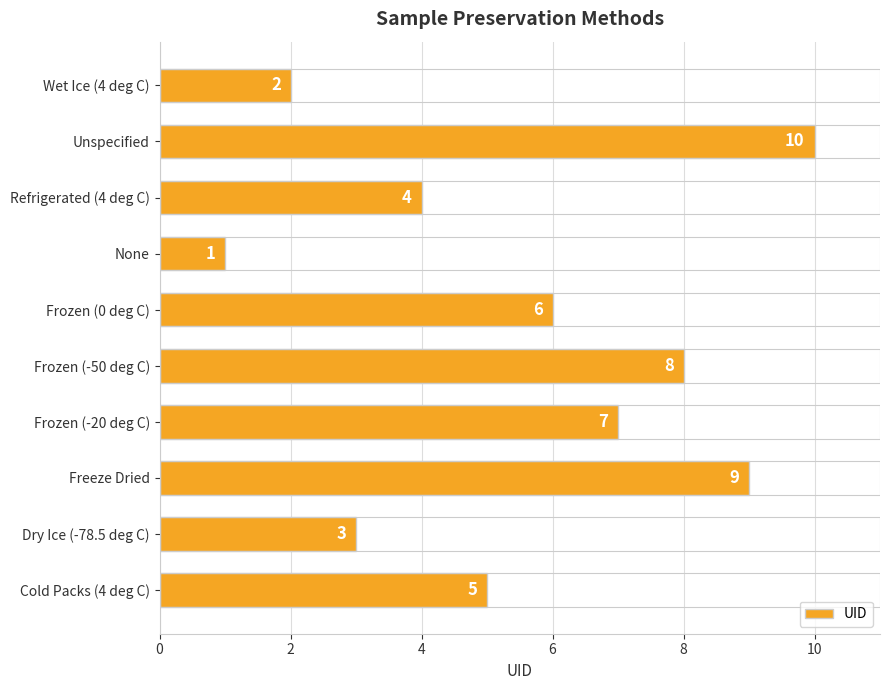

How many bars are there in total?

10